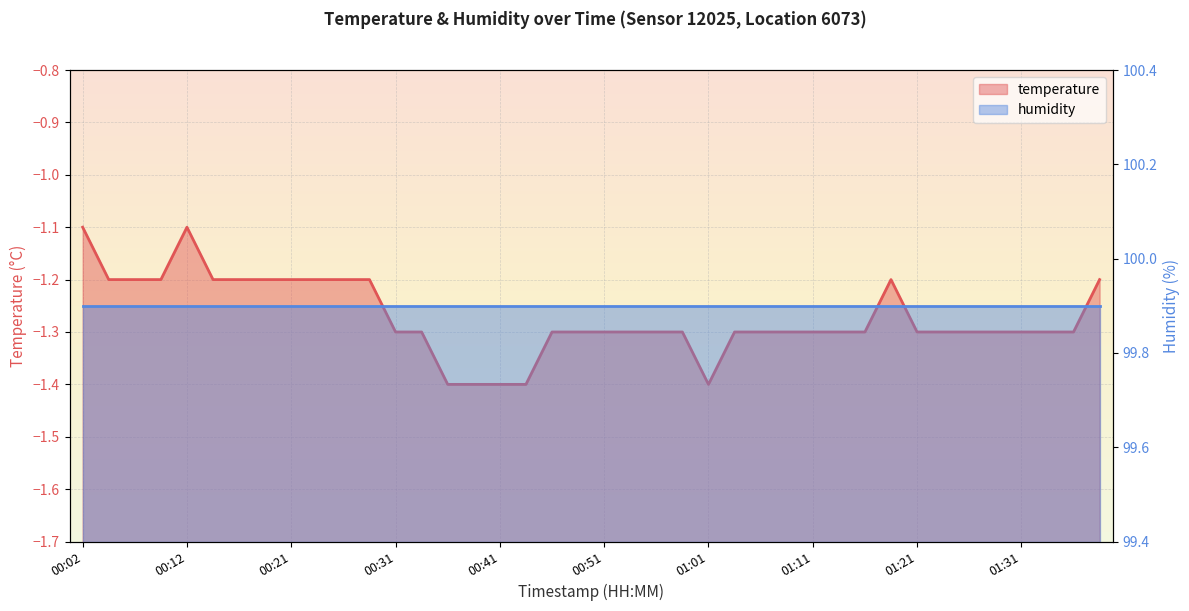

What is the label of the 9th point from the right?

01:18